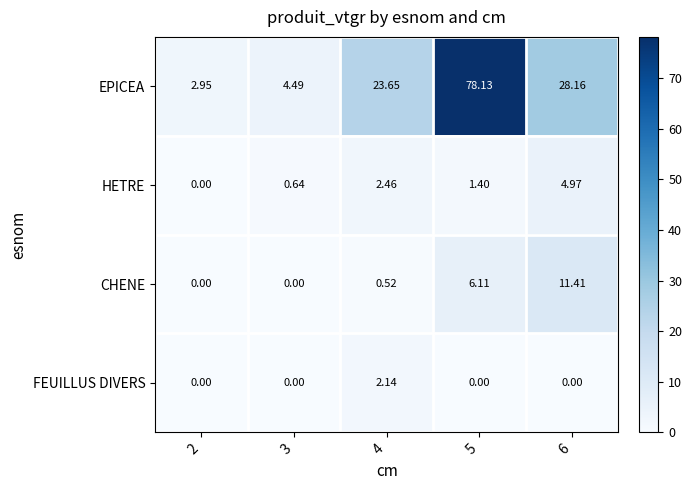

Which series has the widest spread of values?

EPICEA